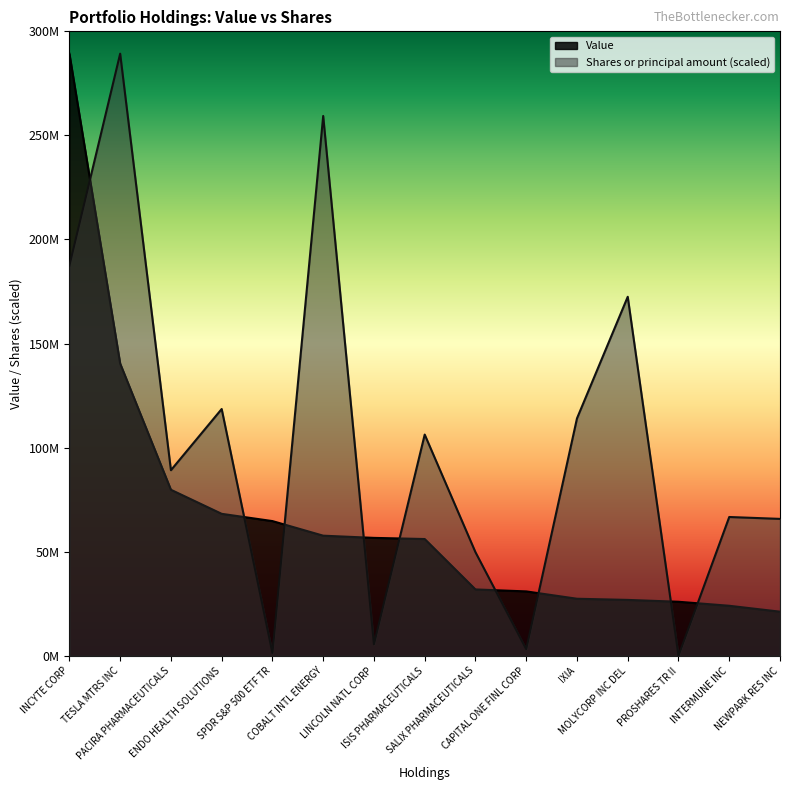

True or false: Value has more than 0 interior local peaks.

False